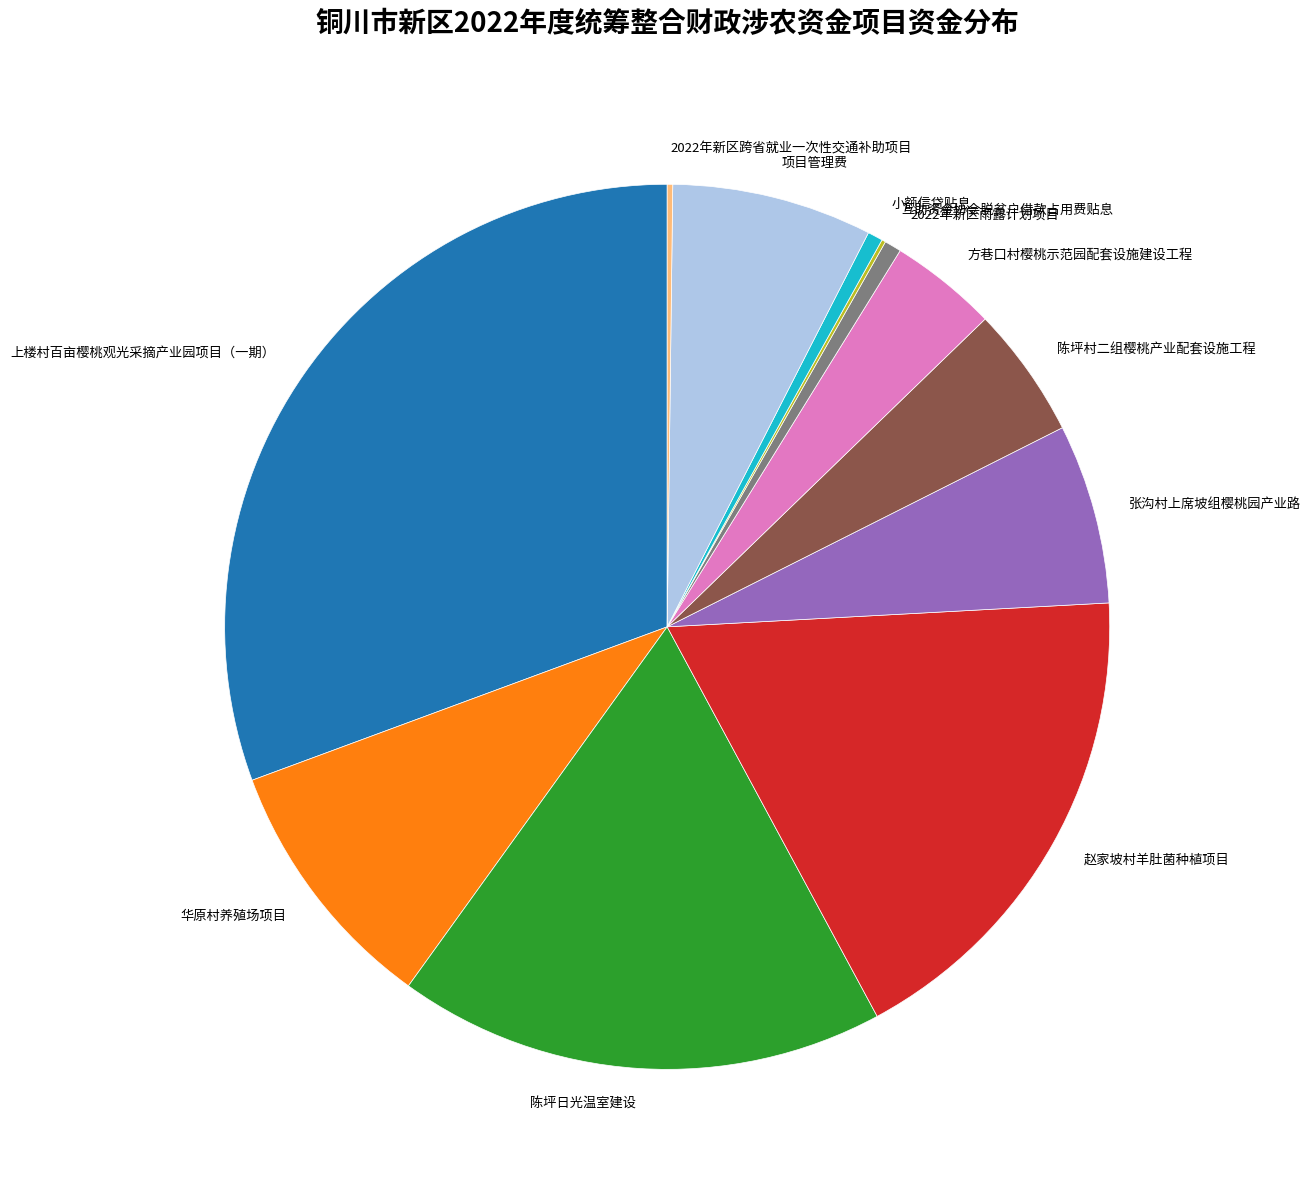

Is it true that 赵家坡村羊肚菌种植项目 is 11% of the pie?

False